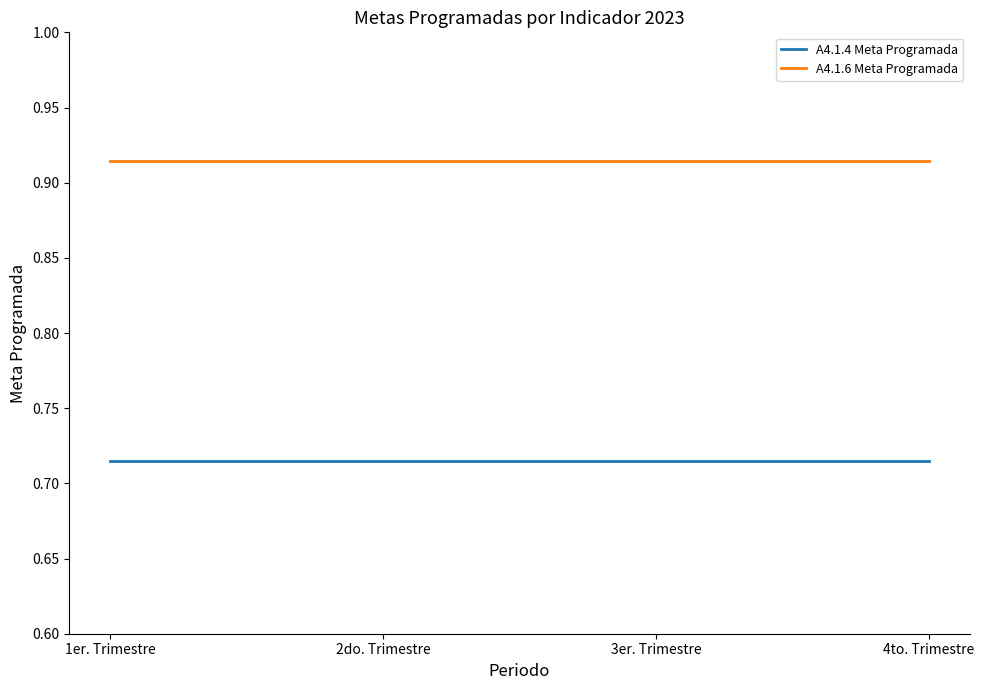

The A4.1.6 Meta Programada series shows 1.3 at 3er. Trimestre. True or false?

False